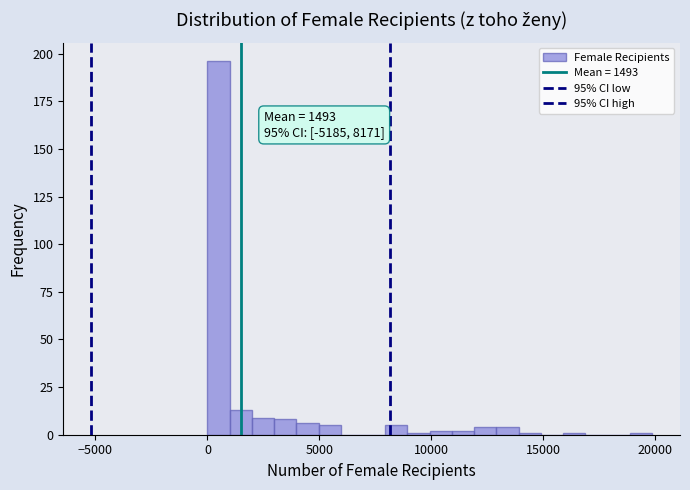

Around what value on the x-axis is the tallest bar? Give the approximate position of its centre, as read against the axis.

500